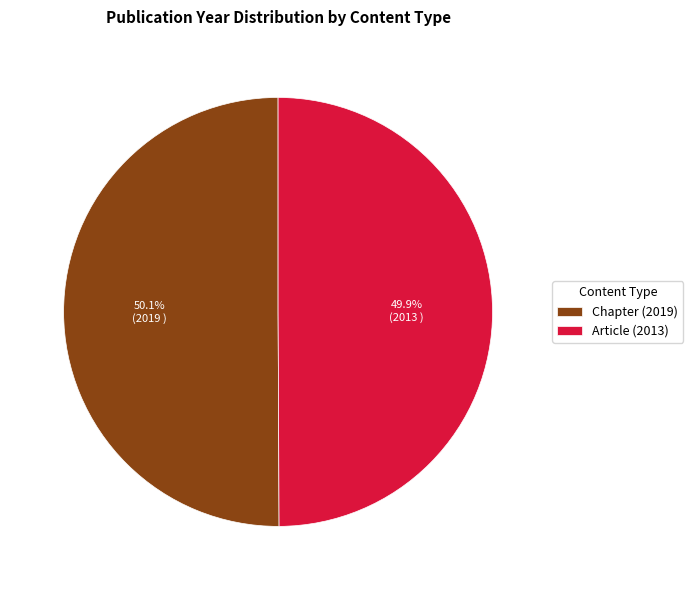

To the nearest percent, what is the combined percentage of Chapter (2019) and Article (2013)?

100%